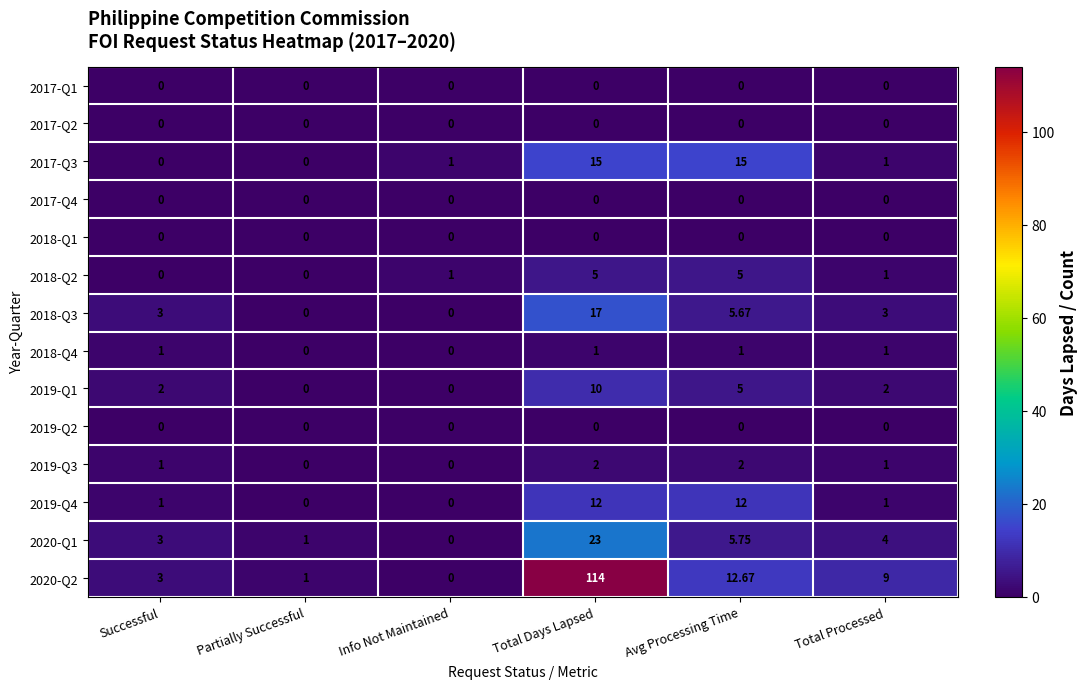

Which label corresponds to the largest value in the chart?

Total Days Lapsed